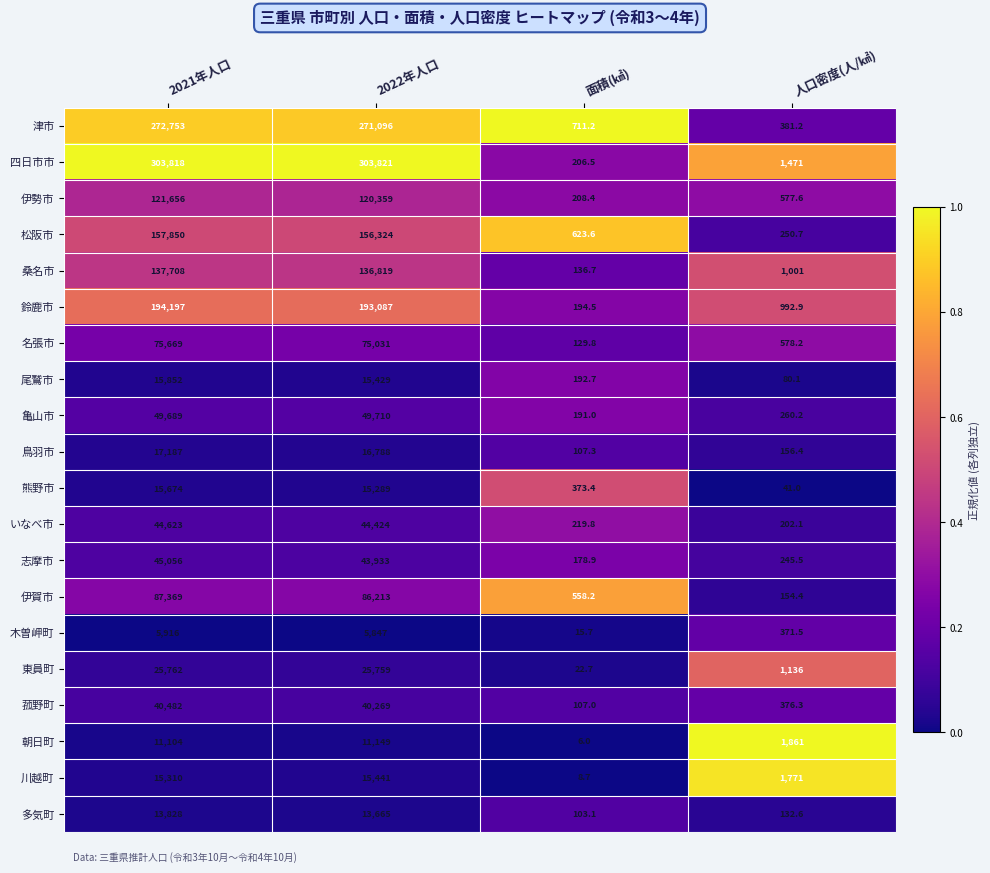

Where is 桑名市 nearest to the value 68922?

2022年人口